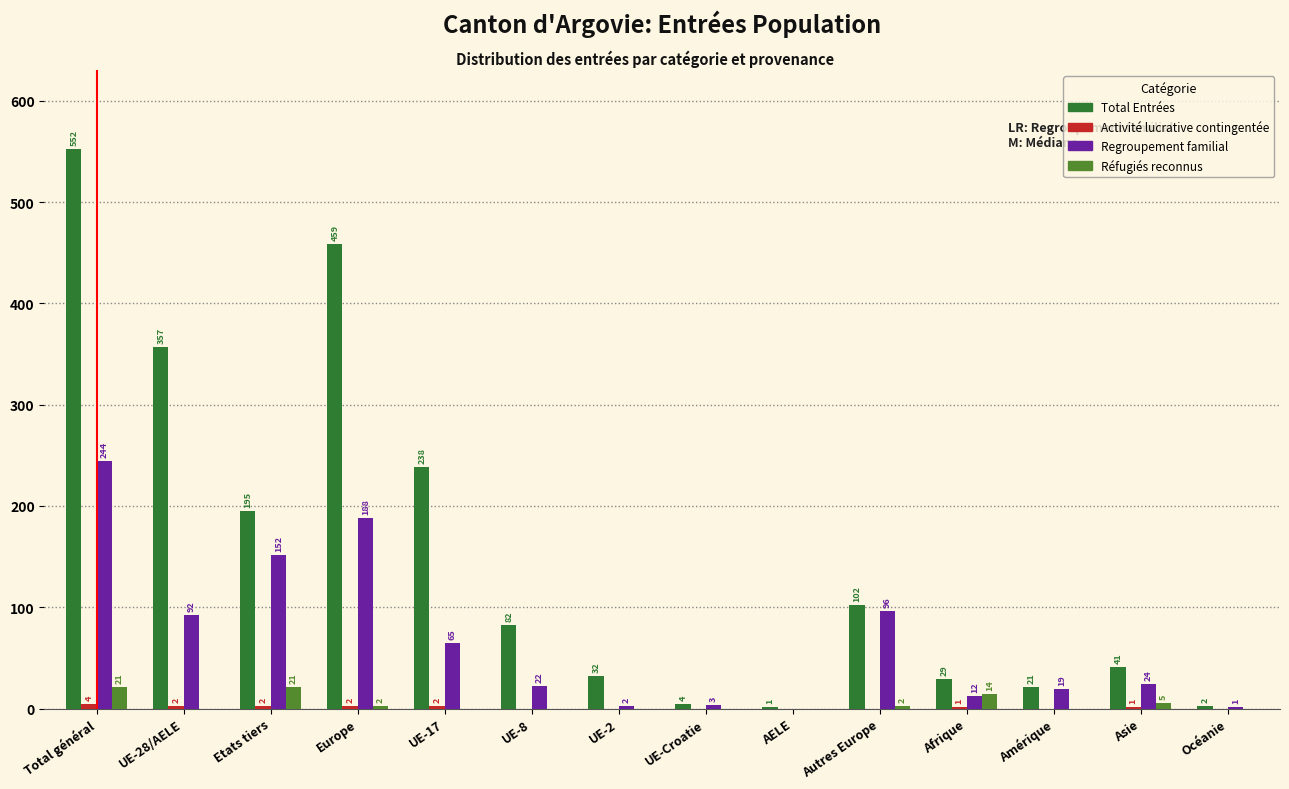

Where does the Regroupement familial series first go above 24?

Total général